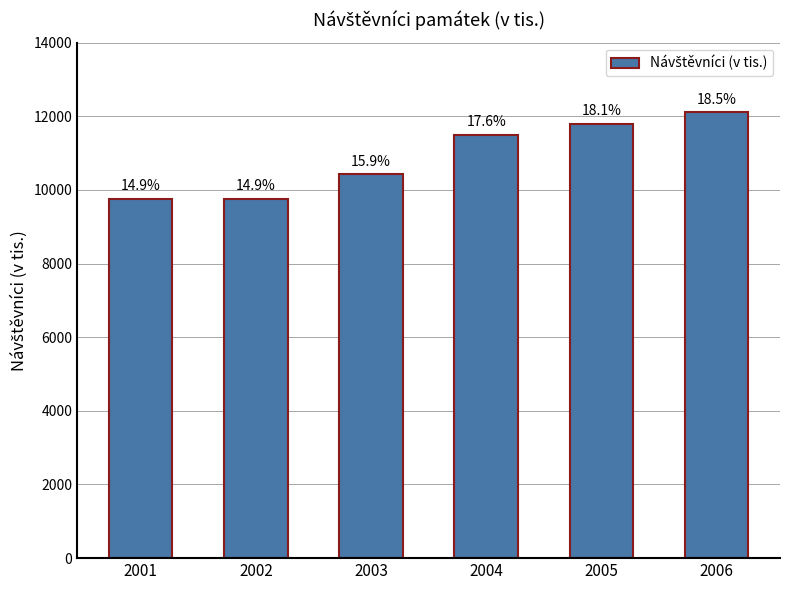

Reading left to right, transcribe all the data shown in this chart.

2001=9755.2	2002=9761.8	2003=10420.4	2004=11489.6	2005=11796.8	2006=12108.8